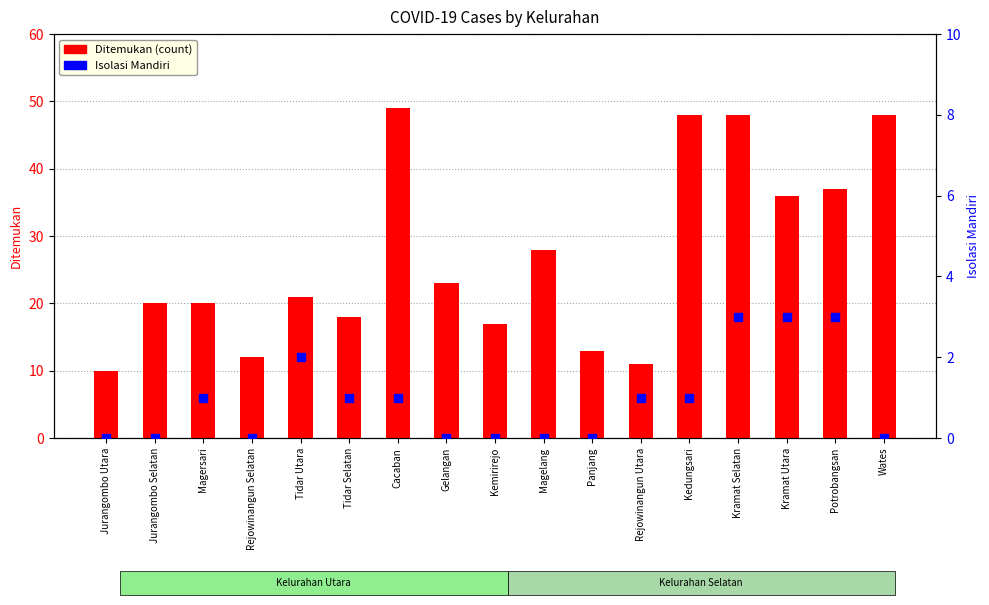

Which series has the widest spread of Y values?

Ditemukan (count)